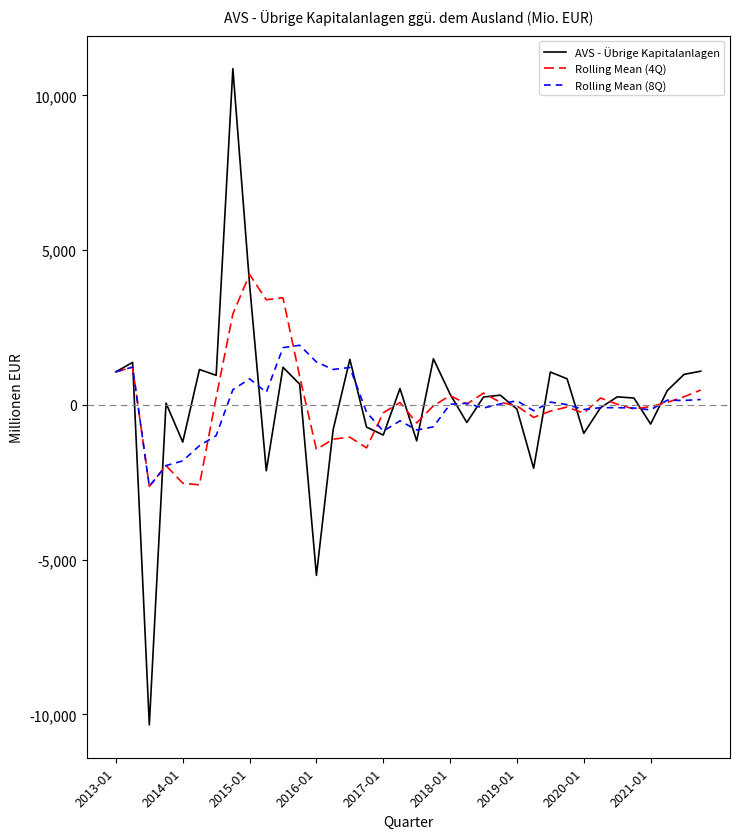

What are all the series names shown in the legend?

AVS - Übrige Kapitalanlagen, Rolling Mean (4Q), Rolling Mean (8Q)